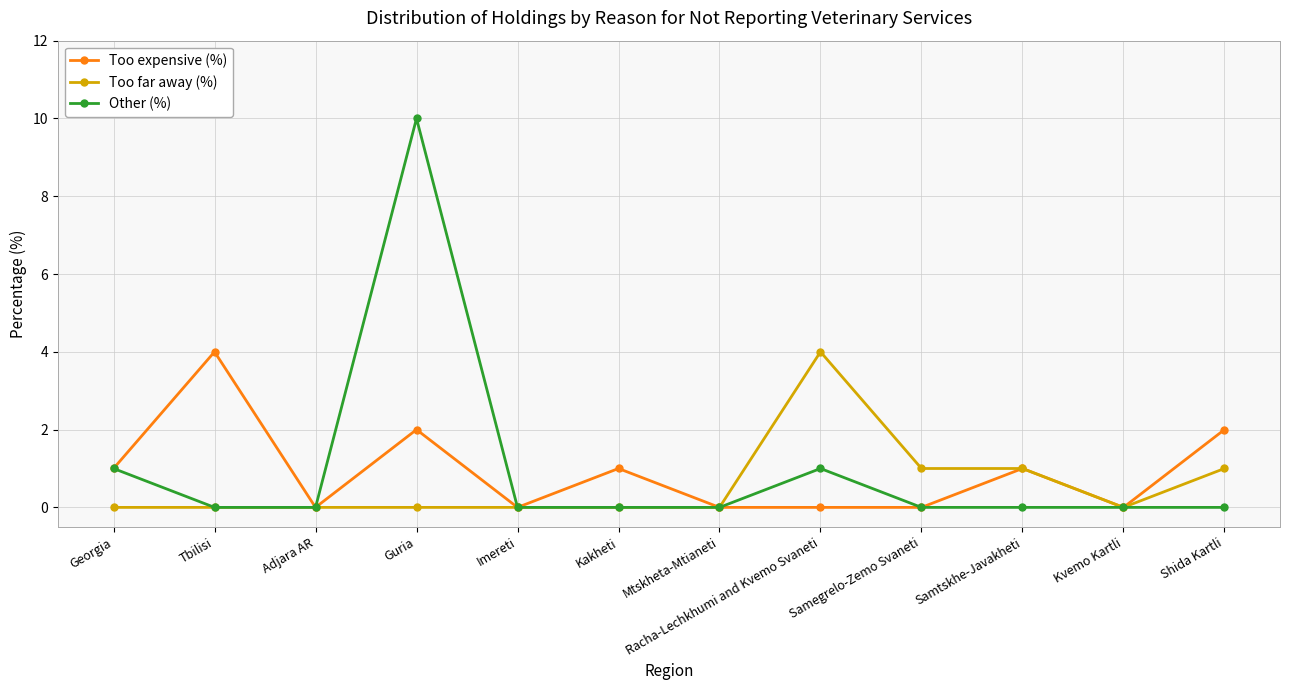

At Shida Kartli, list the series in order from smallest to largest.

Other (%), Too far away (%), Too expensive (%)